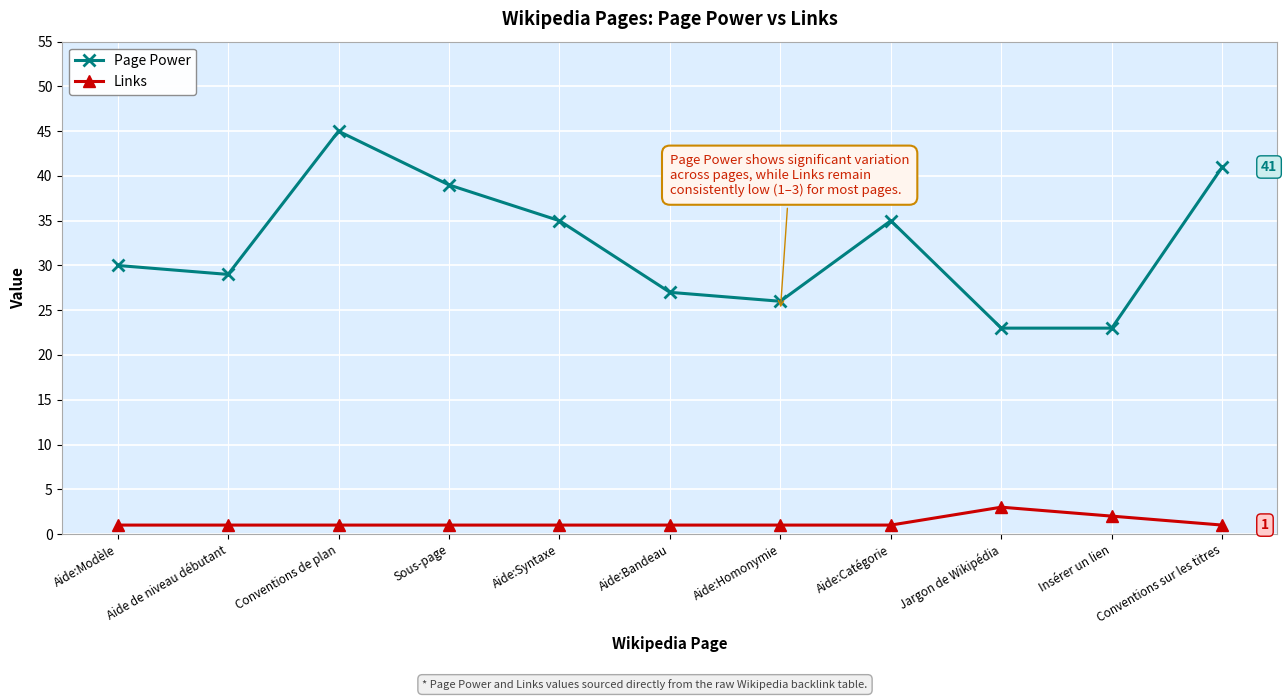

Which series has the largest total across all categories?

Page Power